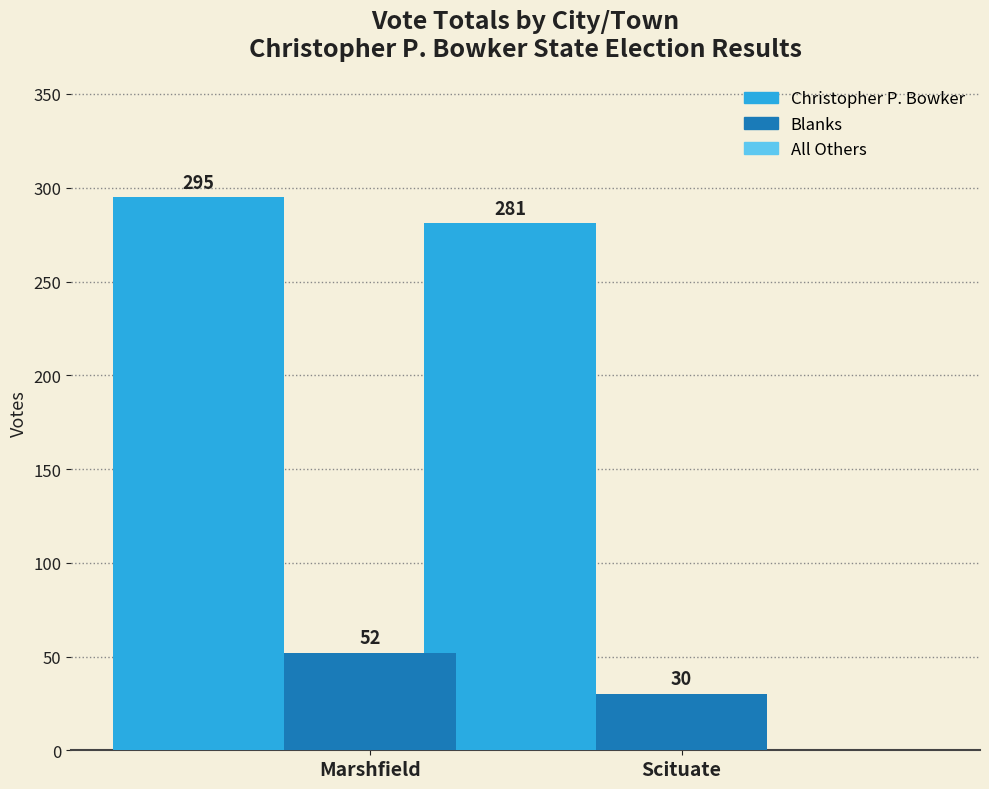

How many distinct data groups are displayed?

2